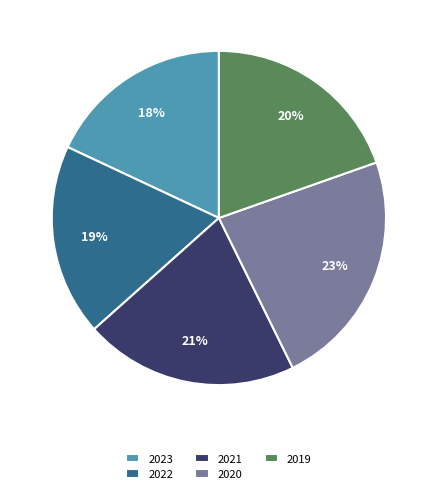

To the nearest percent, what is the difference between the 2020 and 2021 slice percentages?

2%